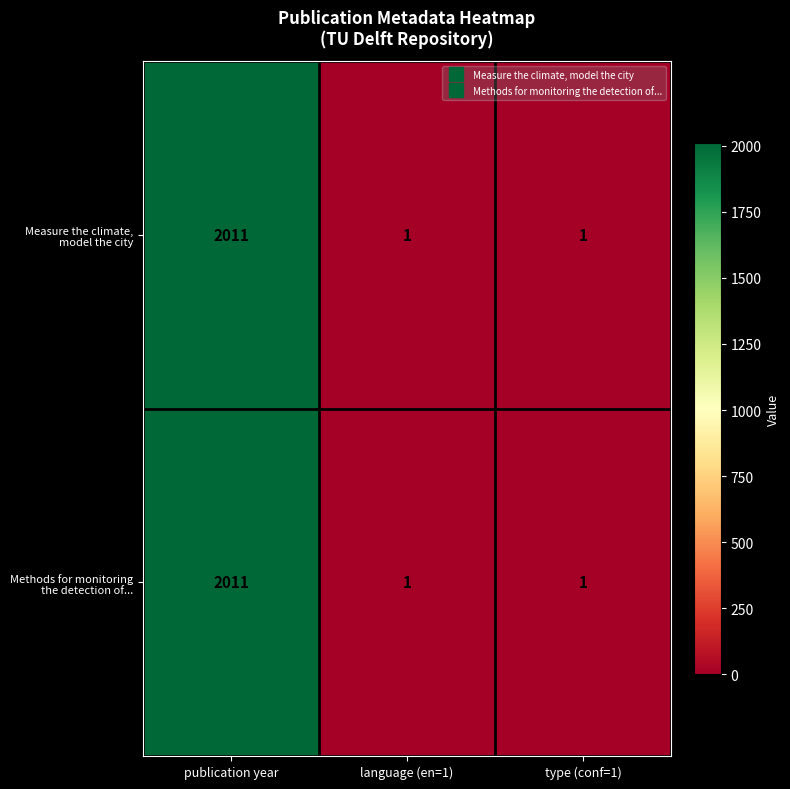

At which category does the chart reach its peak across all series?

publication year